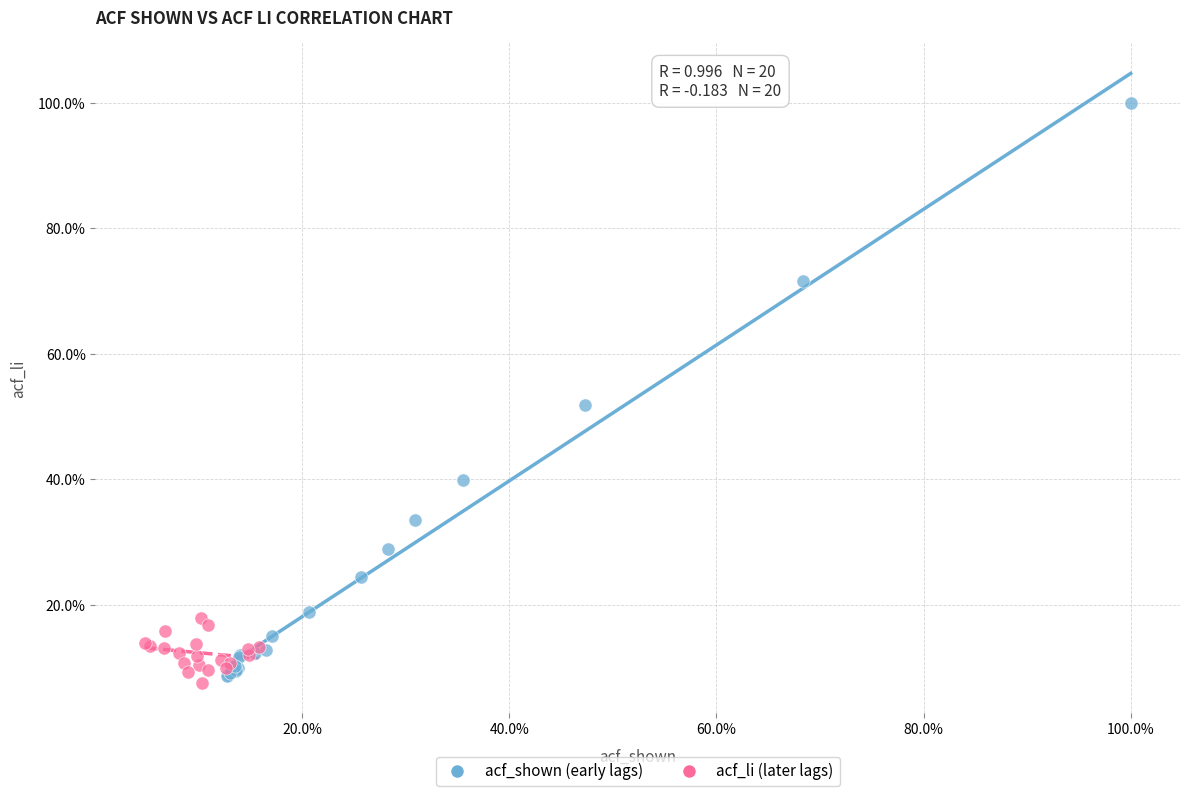

Which series reaches the maximum Y coordinate?

acf_shown (early lags)